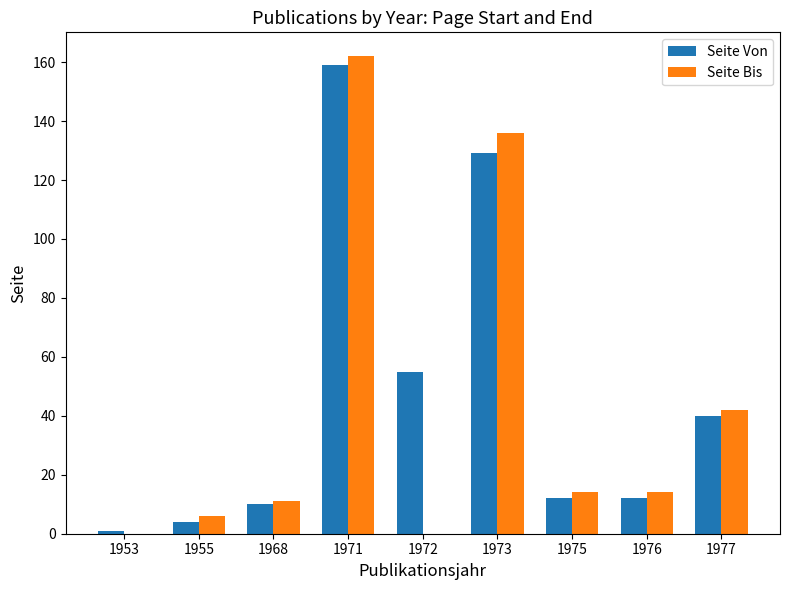

At which category is the sum across all series the highest?

1971